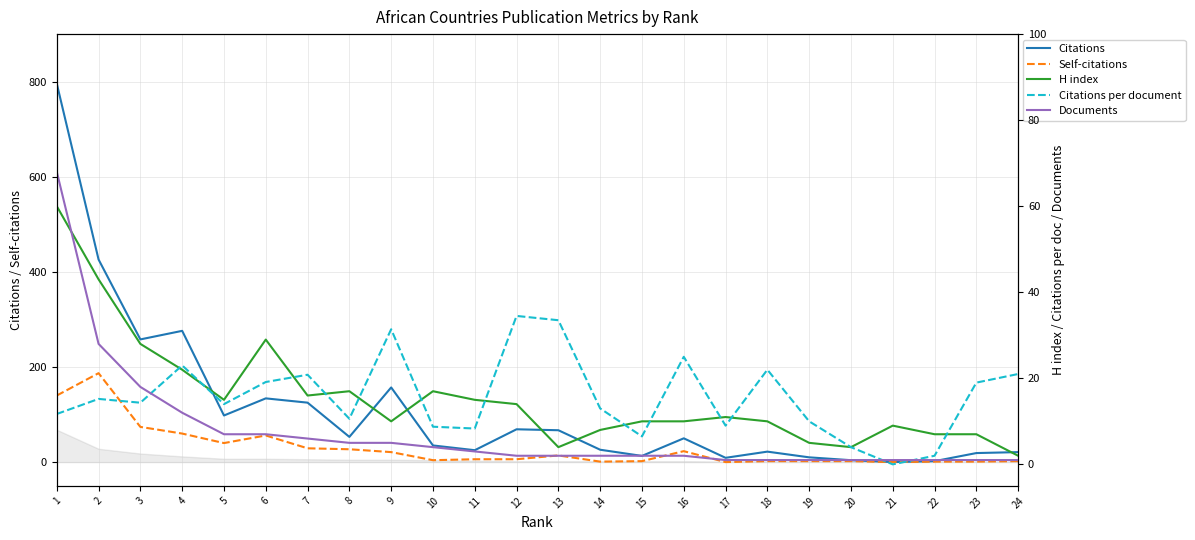

At which category is the sum across all series the highest?

1